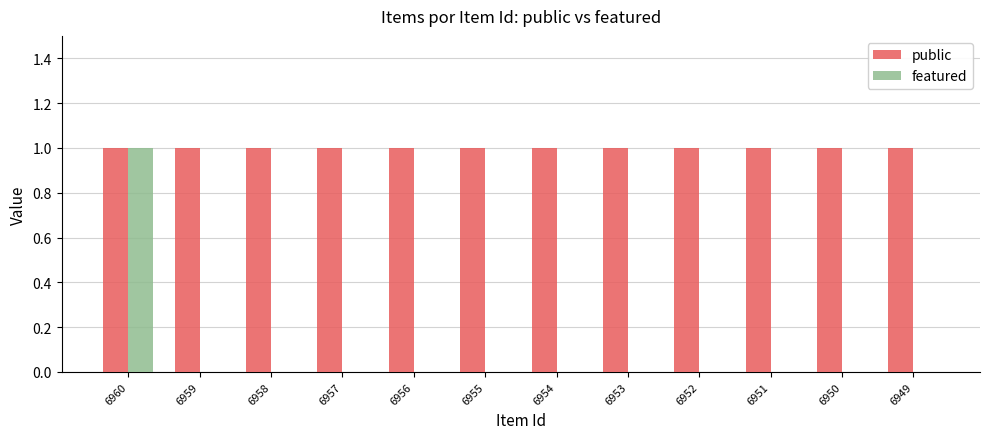

What is the difference between the featured values at 6960 and 6954?

1